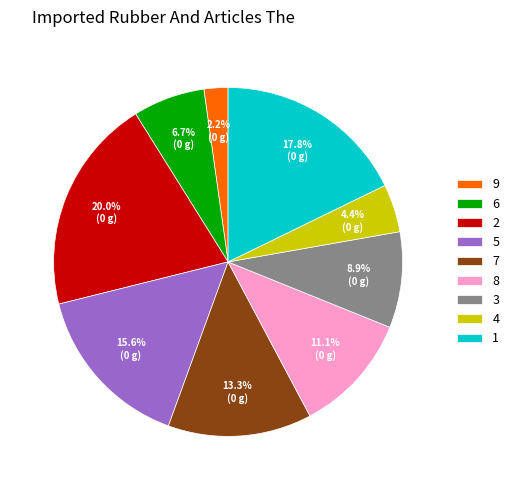

Which category has the smallest portion of the pie?

9